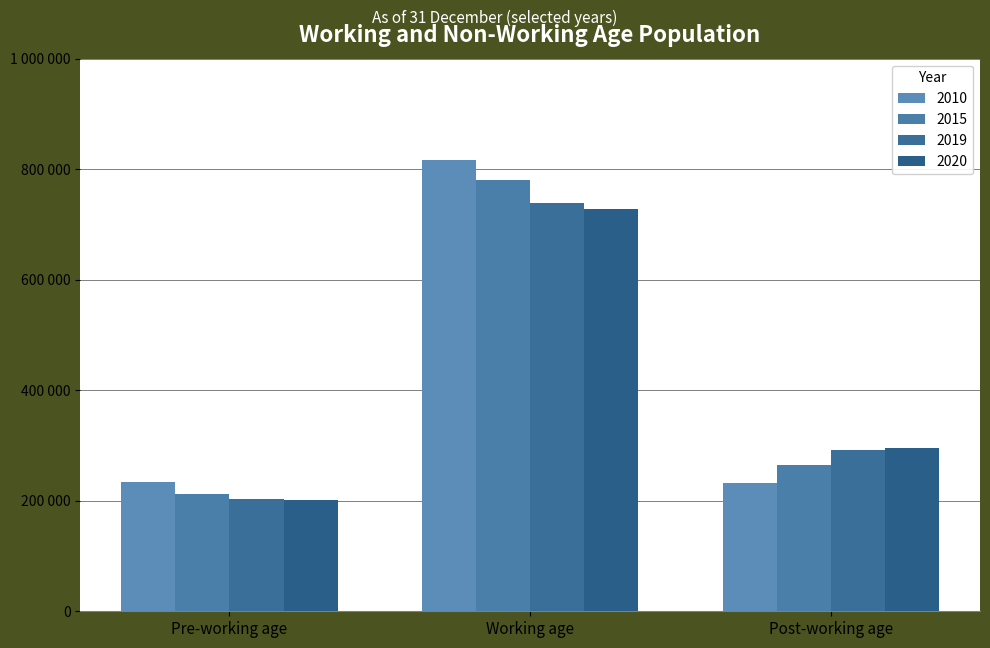

Rank the categories by 2019 value from highest to lowest.

Working age, Post-working age, Pre-working age